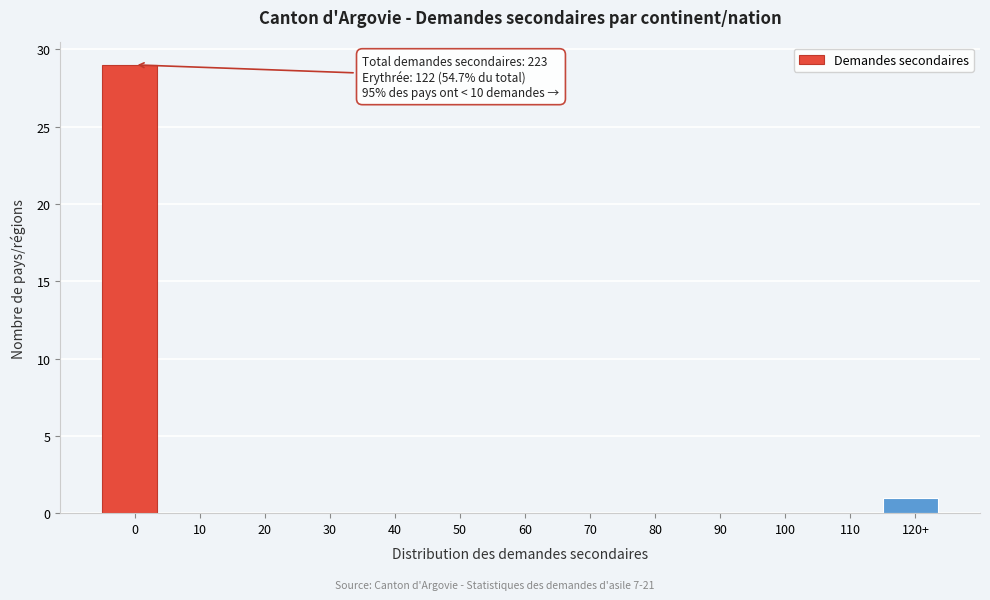

Reading left to right, transcribe all the data shown in this chart.

0=29	10=0	20=0	30=0	40=0	50=0	60=0	70=0	80=0	90=0	100=0	110=0	120+=1